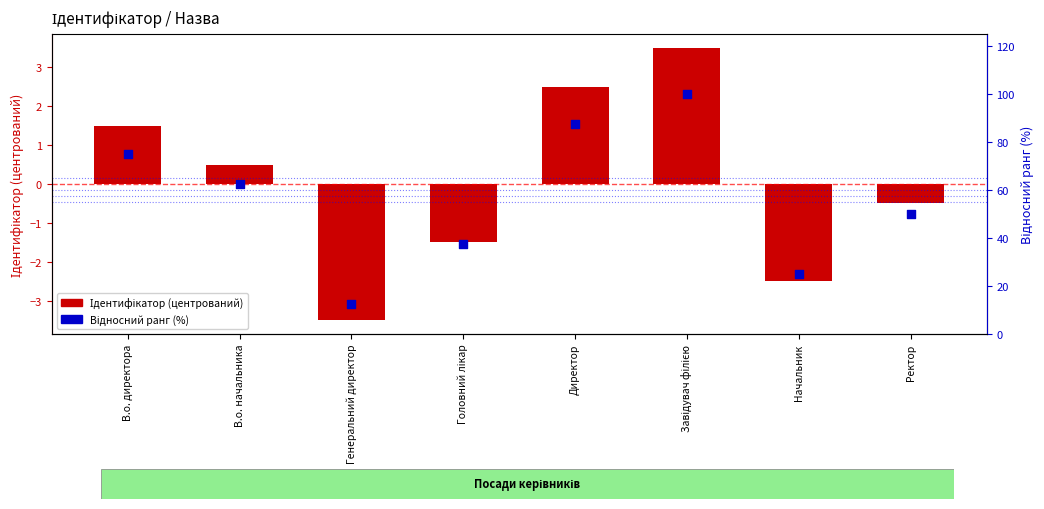

Which series has the largest Y range (max minus min)?

Відносний ранг (%)